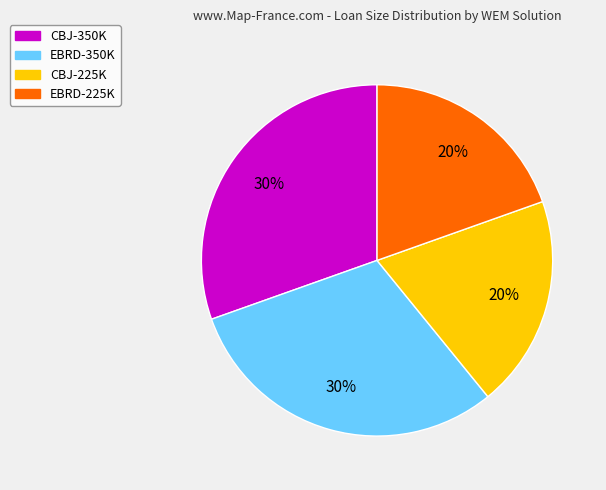

Between EBRD-225K and EBRD-350K, which is larger?

EBRD-350K